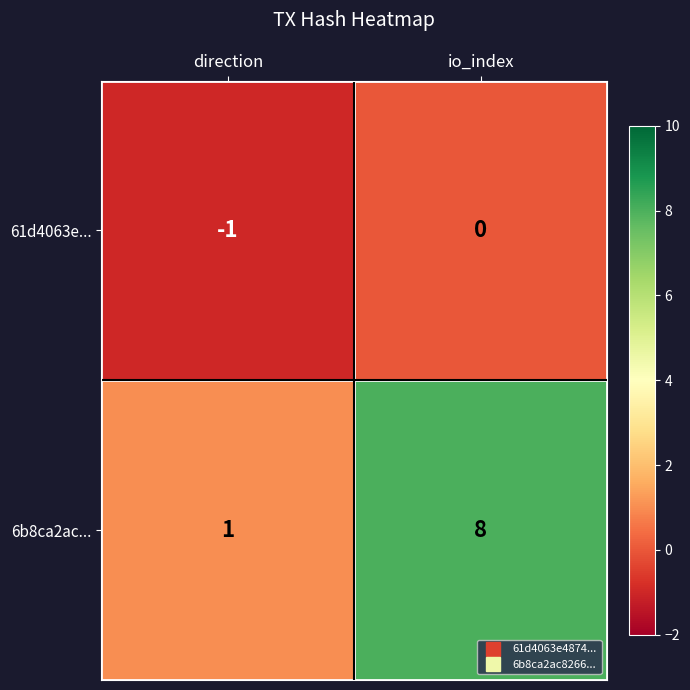

What is the difference between the highest and lowest values at direction?

2